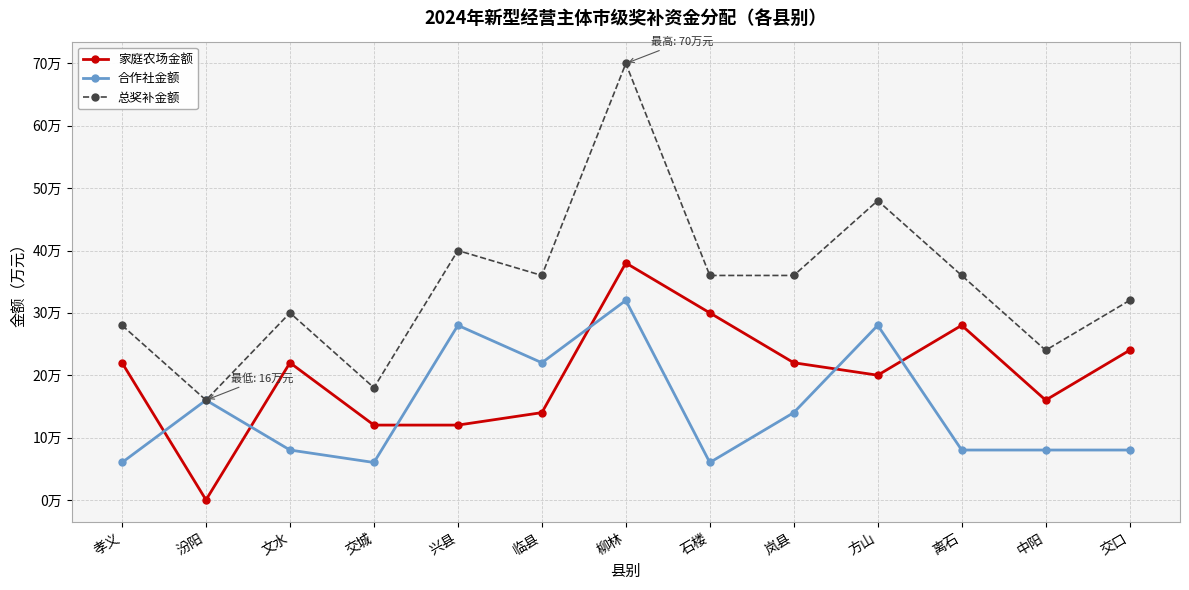

What is the value of the 总奖补金额 point at the 13th from the left?

32